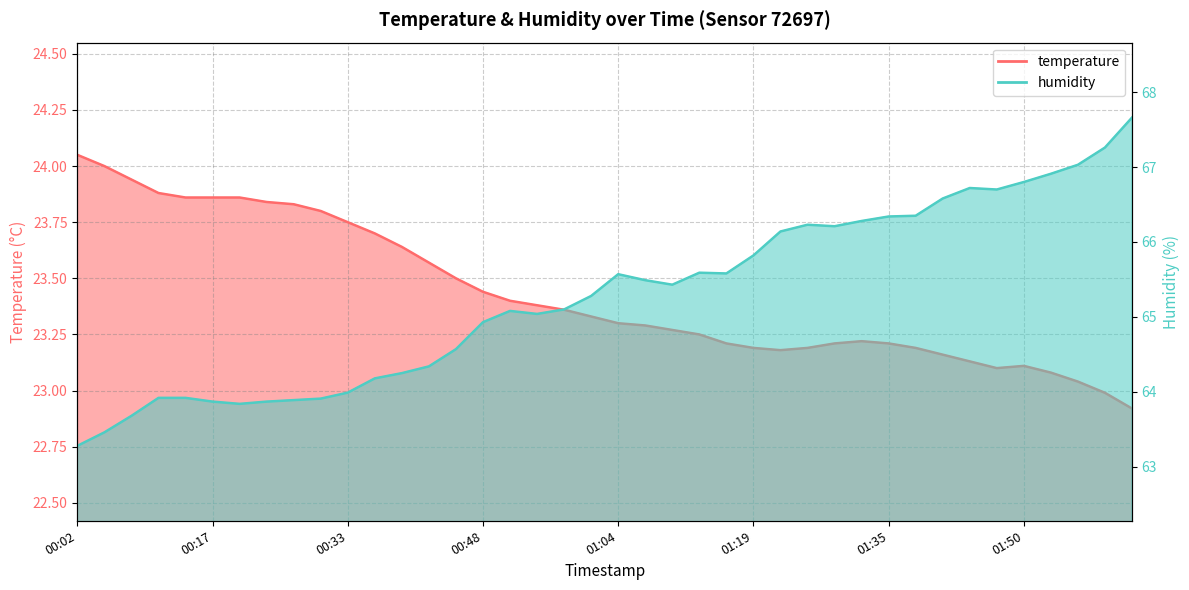

What is the label of the 34th point from the right?

00:20